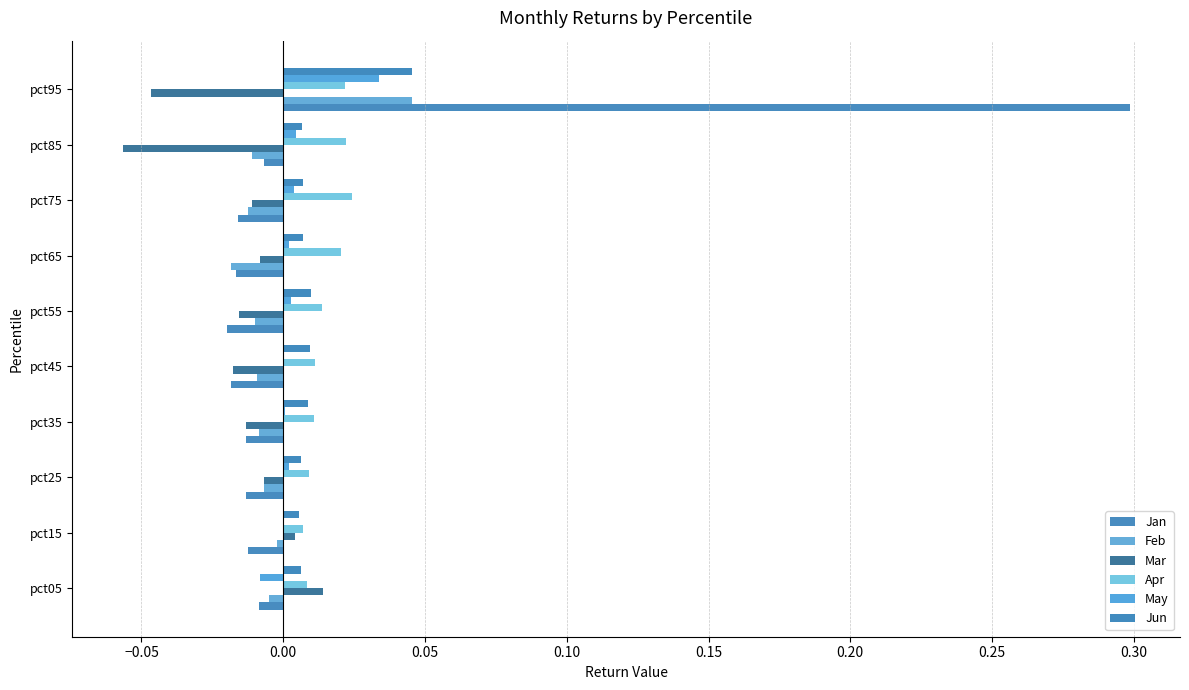

Count the number of data series in this chart.

6